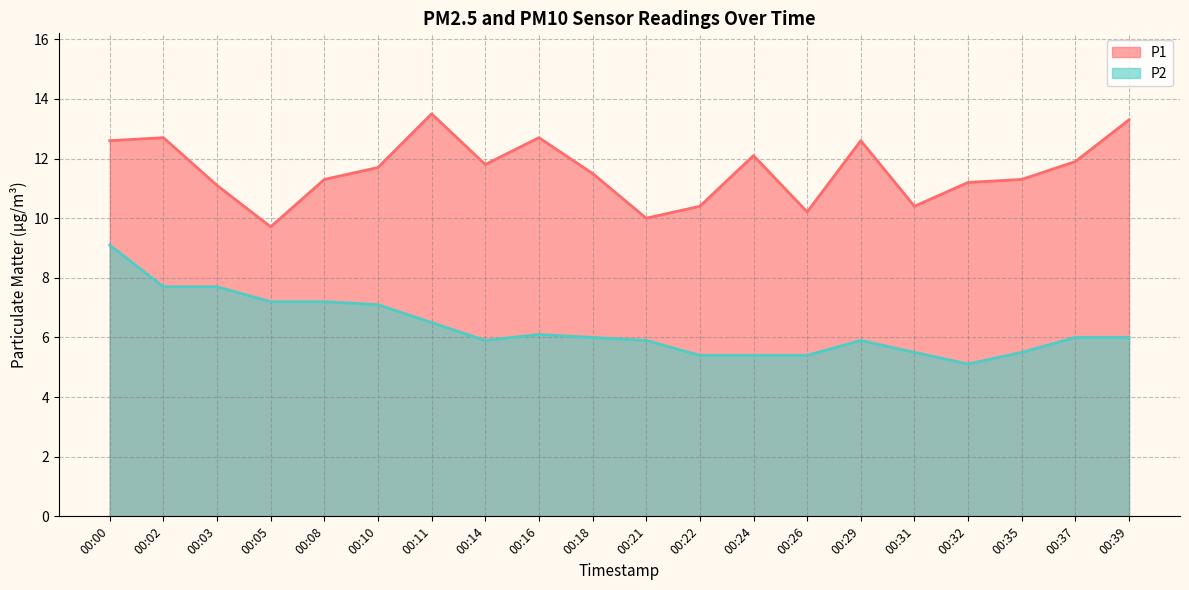

Count the number of categories in the chart.

20